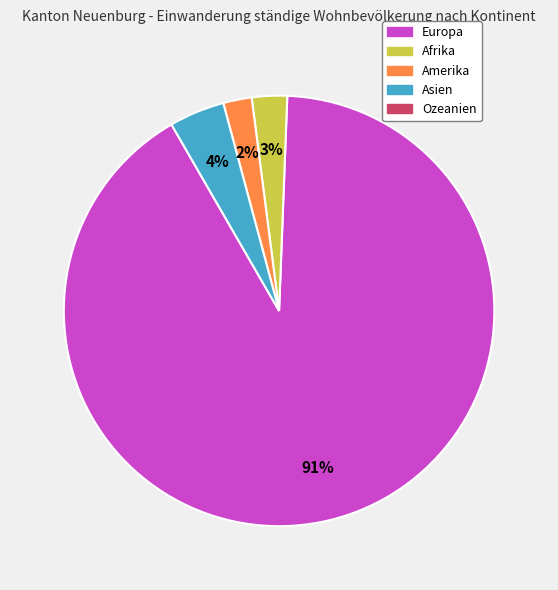

To the nearest percent, what is the average slice percentage?

25%